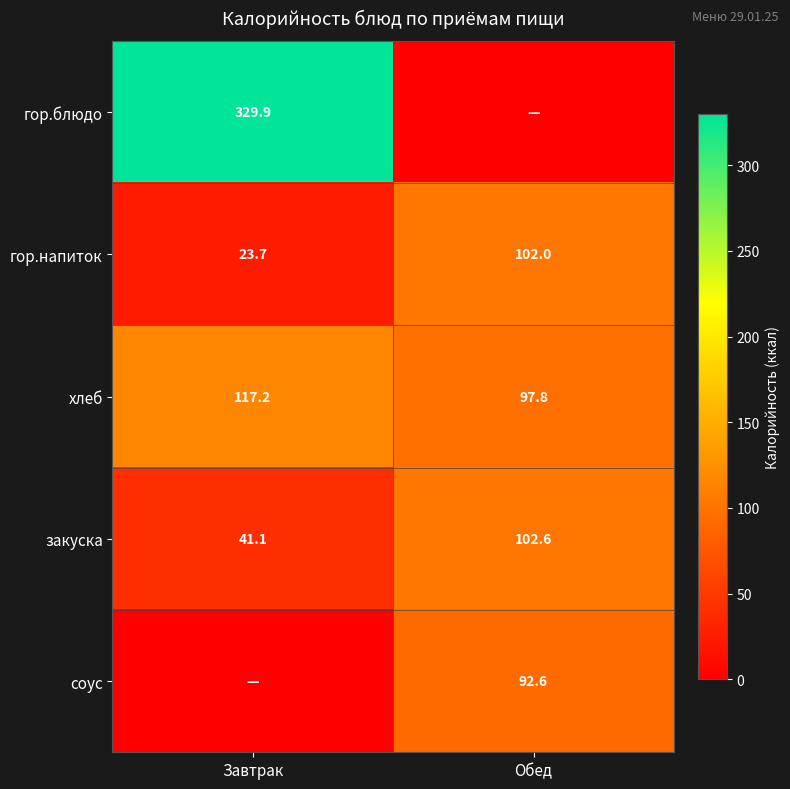

What is the sum of the хлеб values at Обед and Завтрак?

215.0